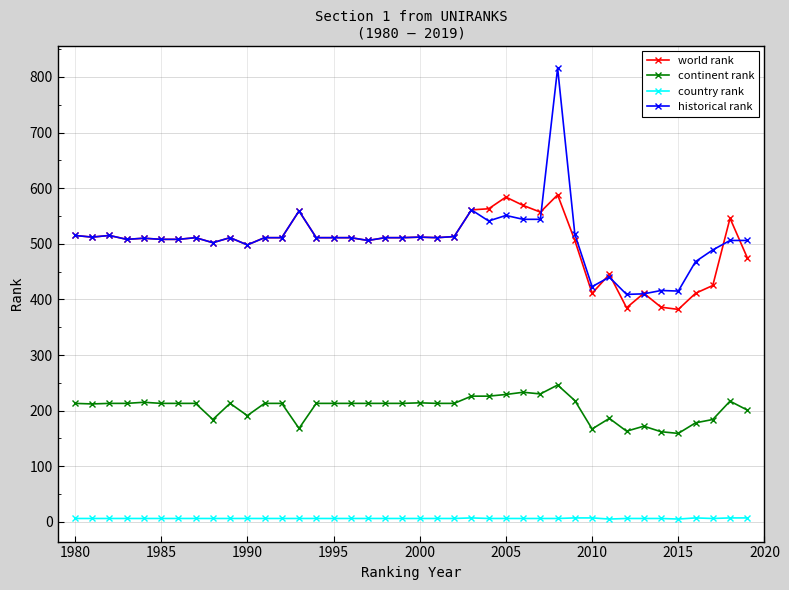

List the series in order of their peak value, lowest first.

country rank, continent rank, world rank, historical rank